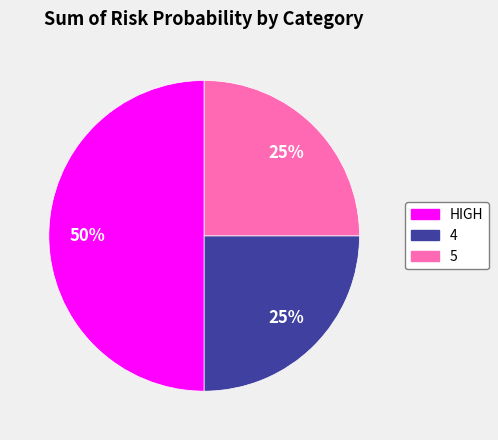

Which category has the biggest portion of the pie?

HIGH